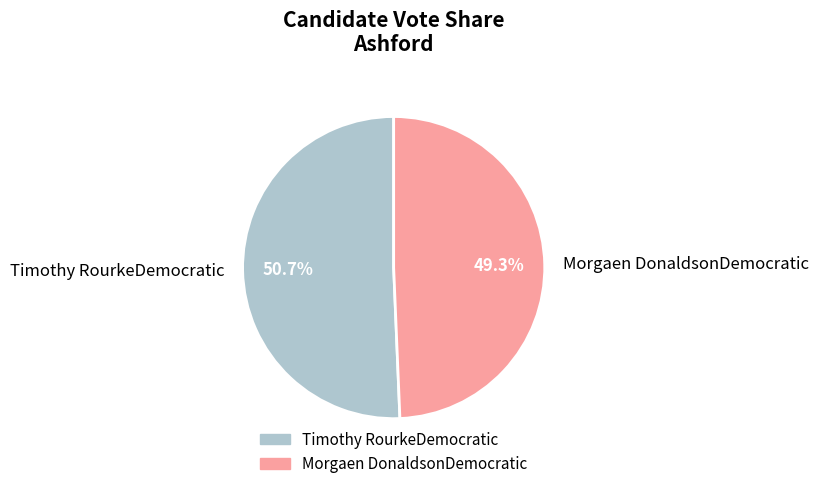

To the nearest percent, what is the combined percentage of Morgaen DonaldsonDemocratic and Timothy RourkeDemocratic?

100%